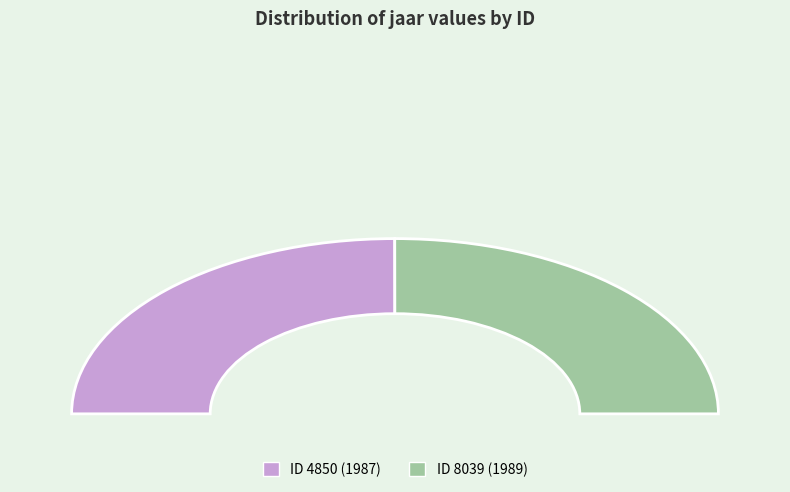

Approximately how many times larger is the value at 4850 compared to 8039?

1.0